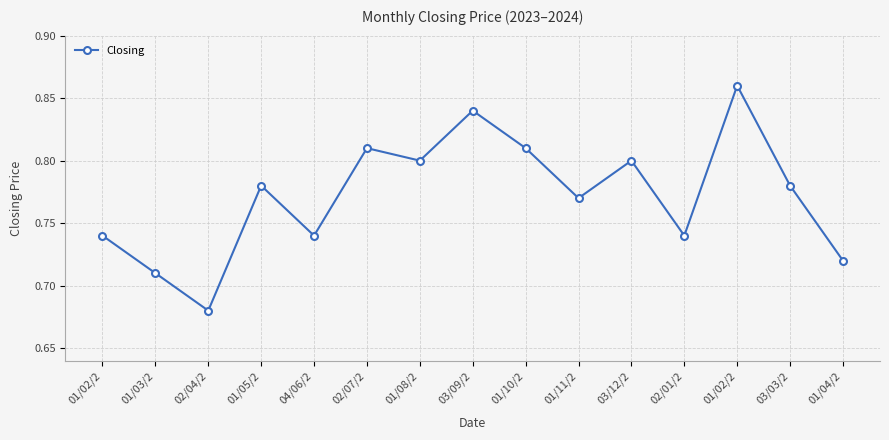

Reading left to right, transcribe all the data shown in this chart.

01/02/2=0.7	01/03/2=0.7	02/04/2=0.7	01/05/2=0.8	04/06/2=0.7	02/07/2=0.8	01/08/2=0.8	03/09/2=0.8	01/10/2=0.8	01/11/2=0.8	03/12/2=0.8	02/01/2=0.7	01/02/2=0.9	03/03/2=0.8	01/04/2=0.7